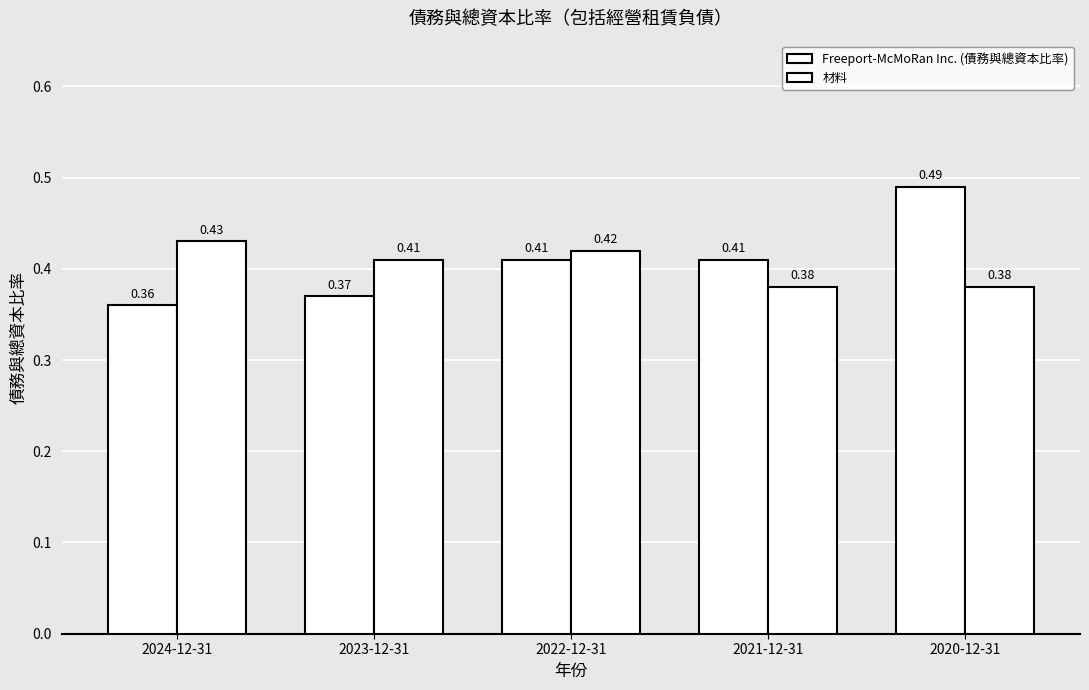

How many series are shown in this chart?

2